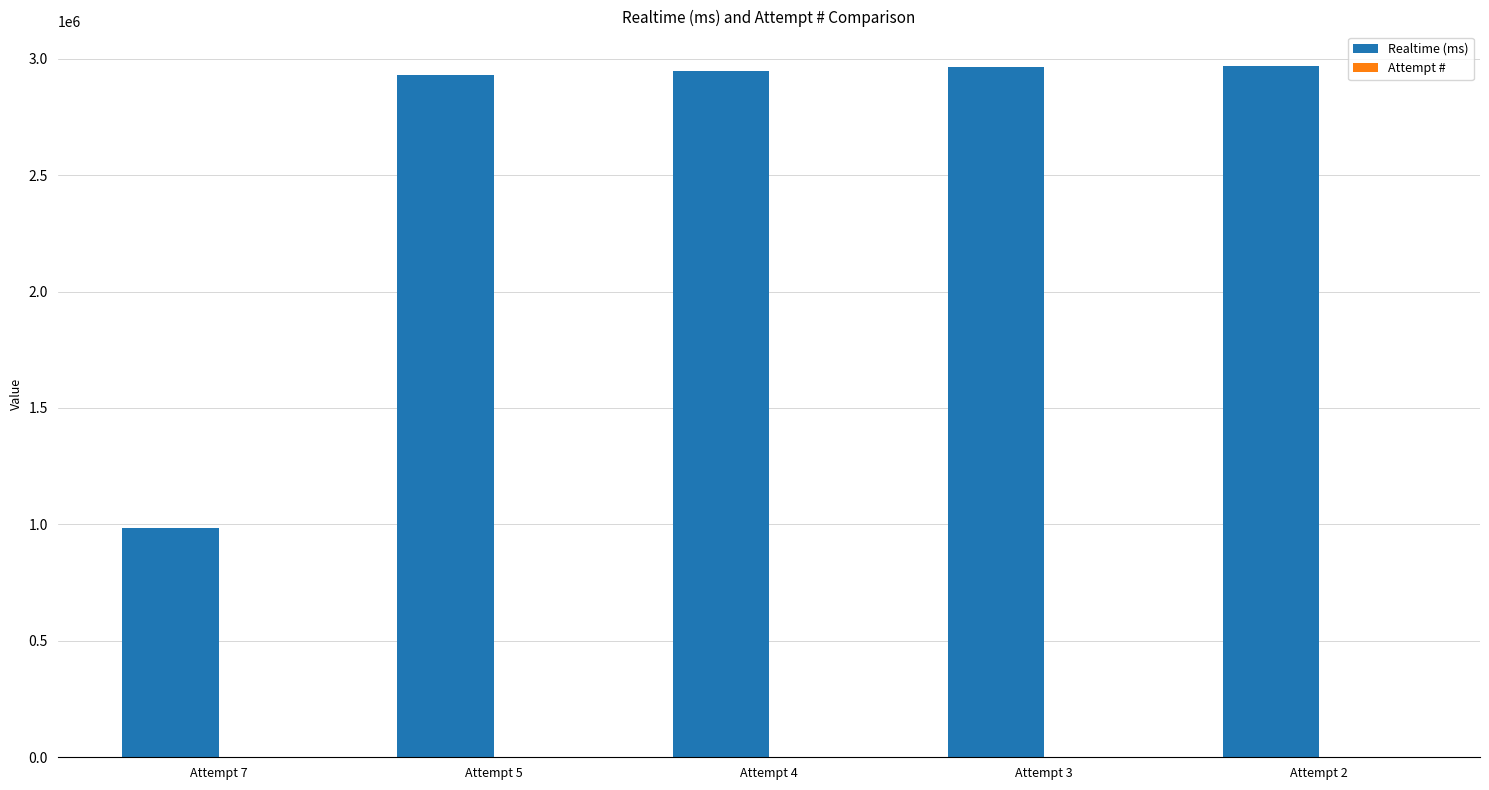

Where is Realtime (ms) nearest to the value 1975947?

Attempt 5